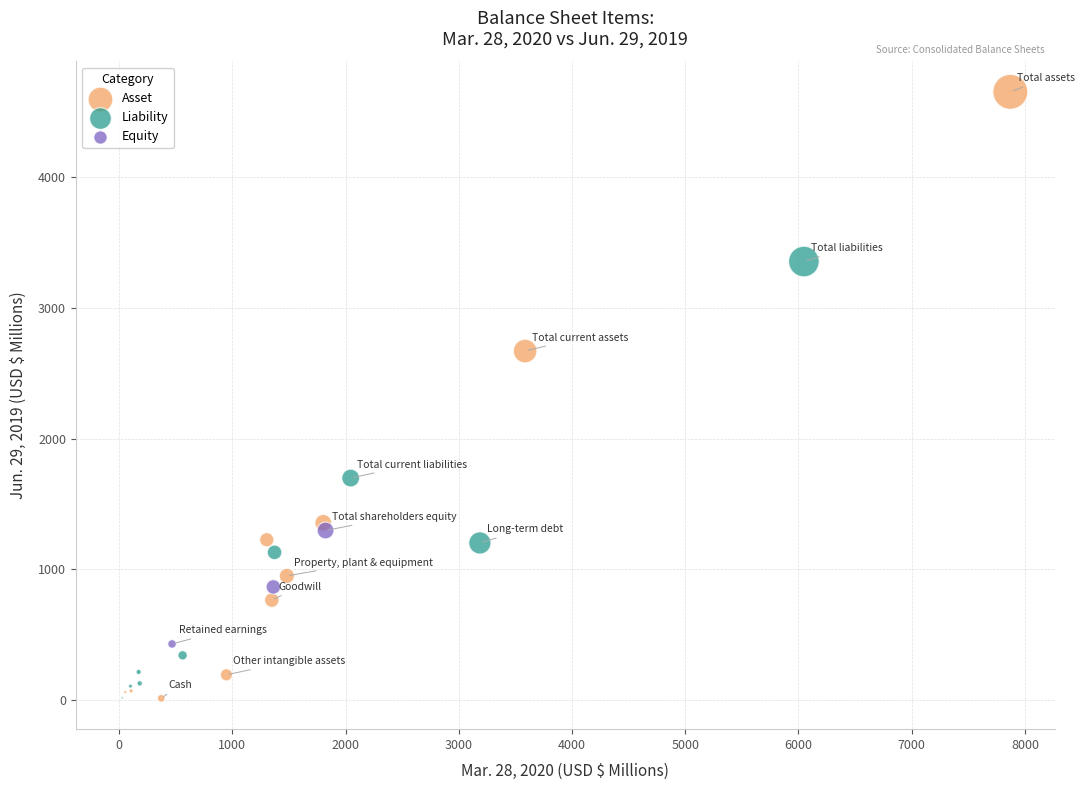

Which series has the largest Y range (max minus min)?

Asset